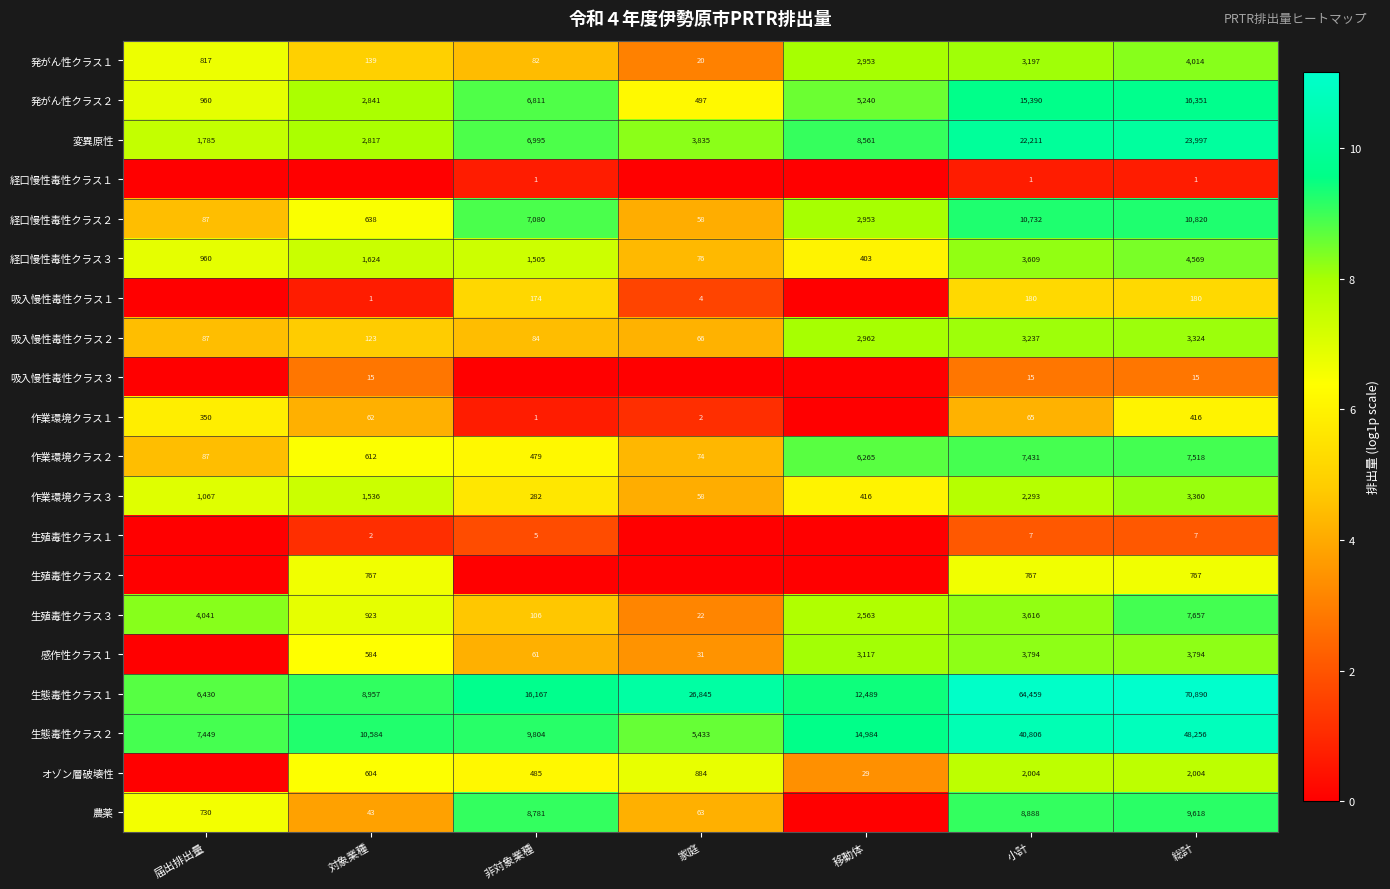

Where is 作業環境クラス２ nearest to the value 3796?

移動体